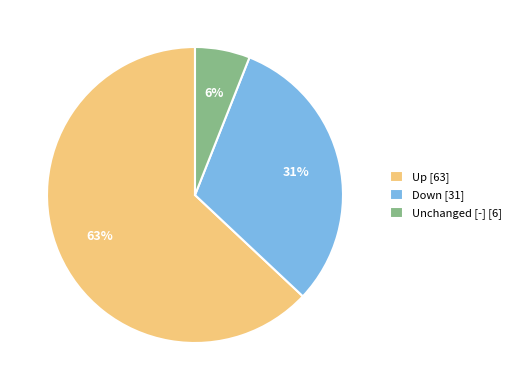

To the nearest percent, what percentage of the pie is Unchanged [-] [6]?

6%